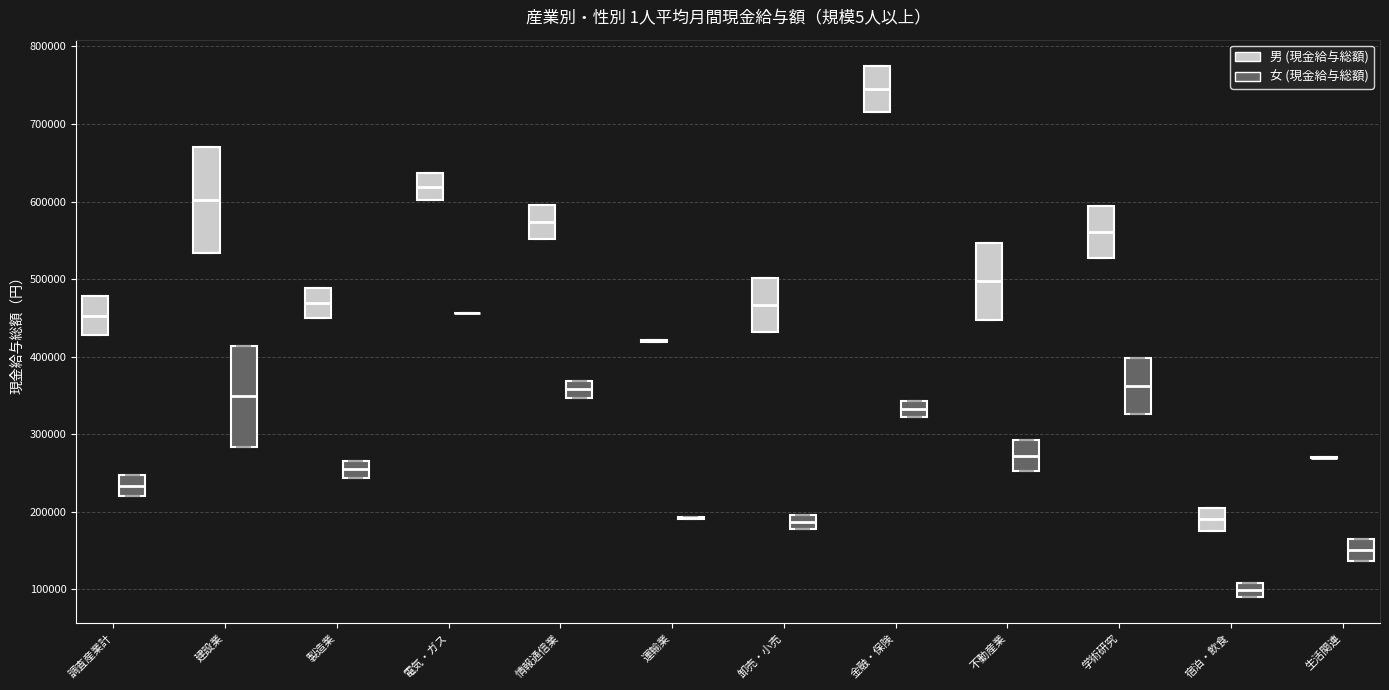

Where is the lower edge of the box for 金融・保険 (男 (現金給与総額)) on the y-axis? The values are not printed on the chart, so give them approximately, as read against the axis.

720000